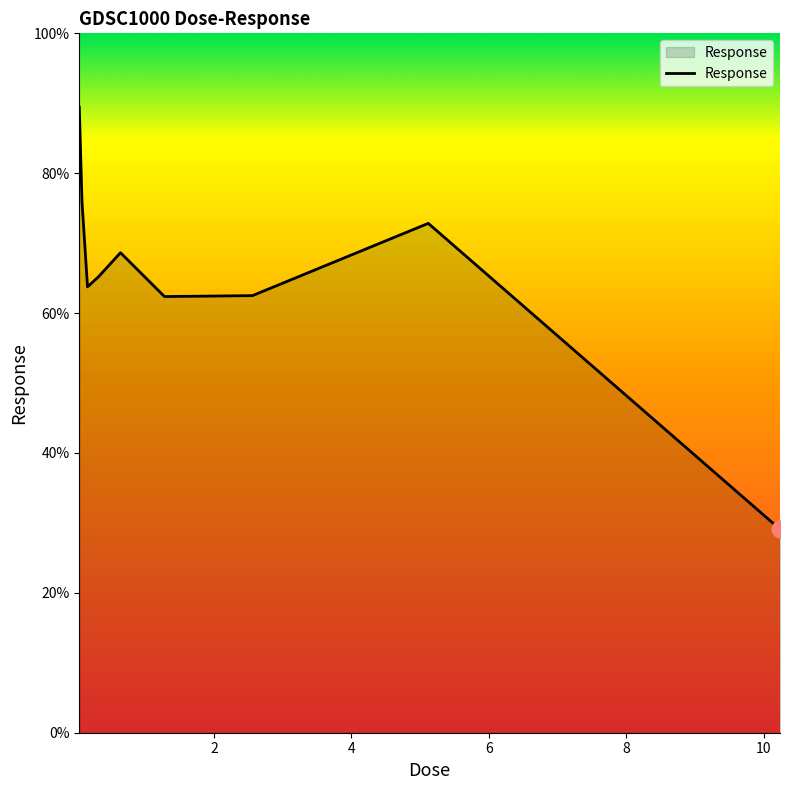

What is the difference between the maximum and minimum values?

60.4